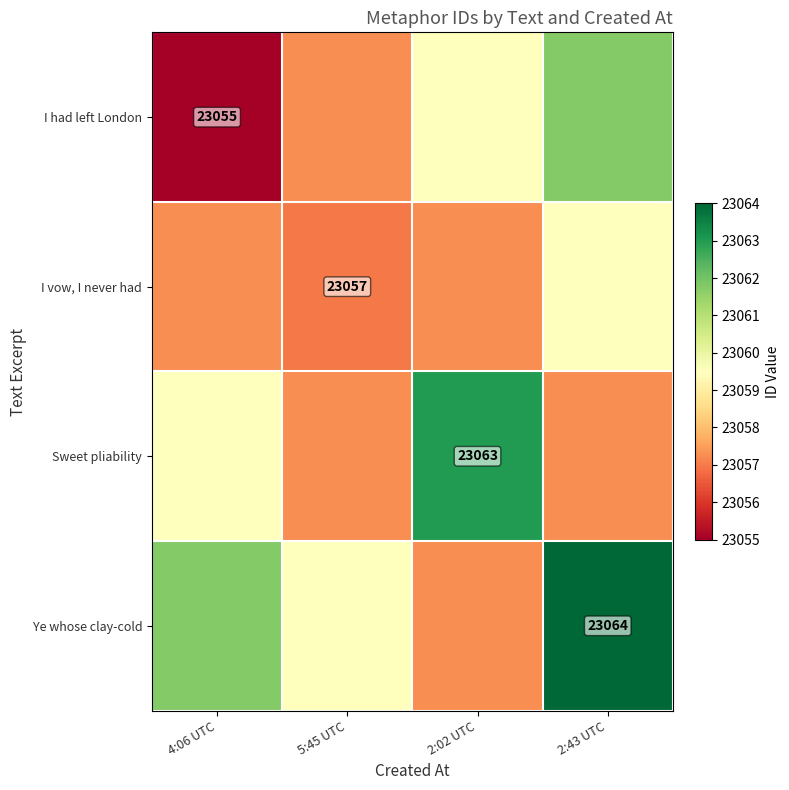

List the series in order of their peak value, lowest first.

I vow, I never had, I had left London, Sweet pliability, Ye whose clay-cold